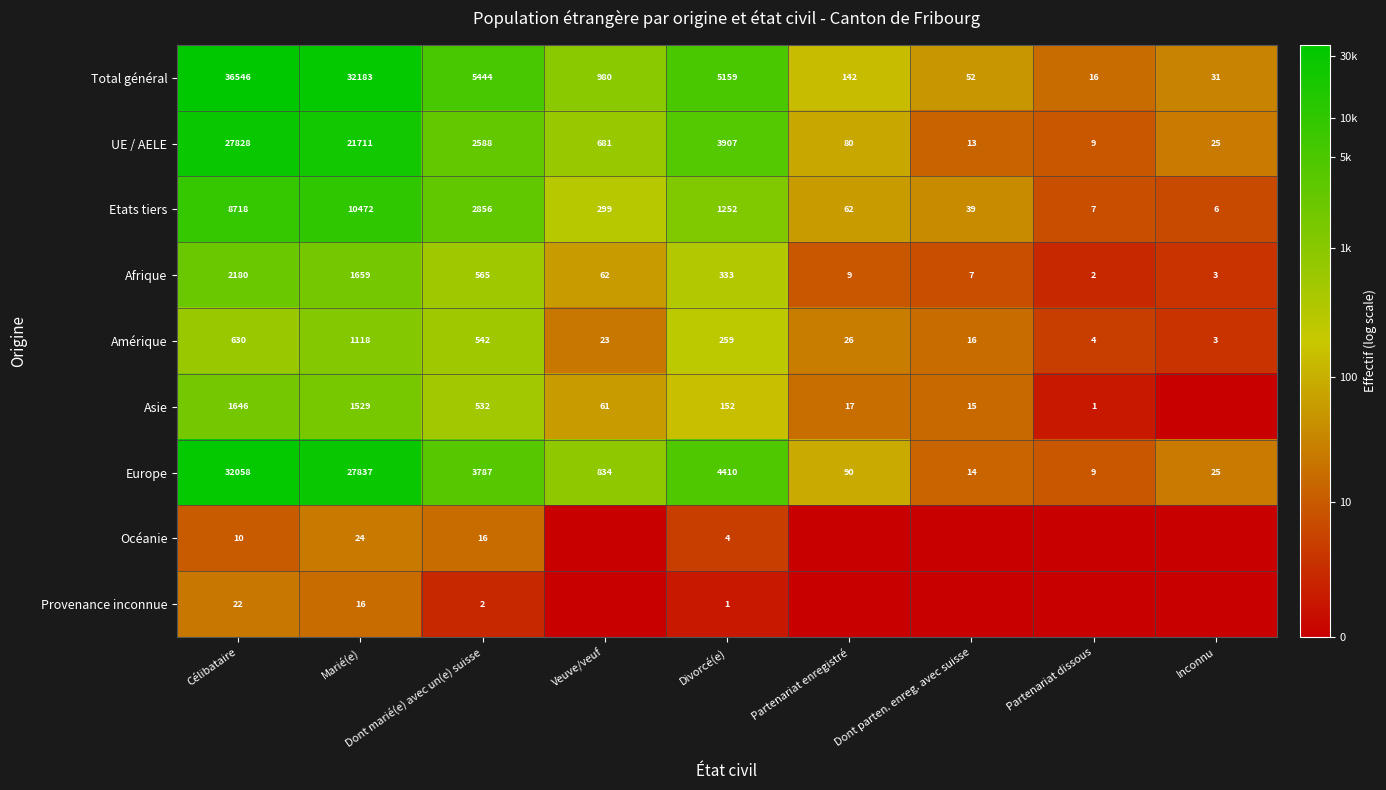

At which category does the chart reach its minimum across all series?

Inconnu